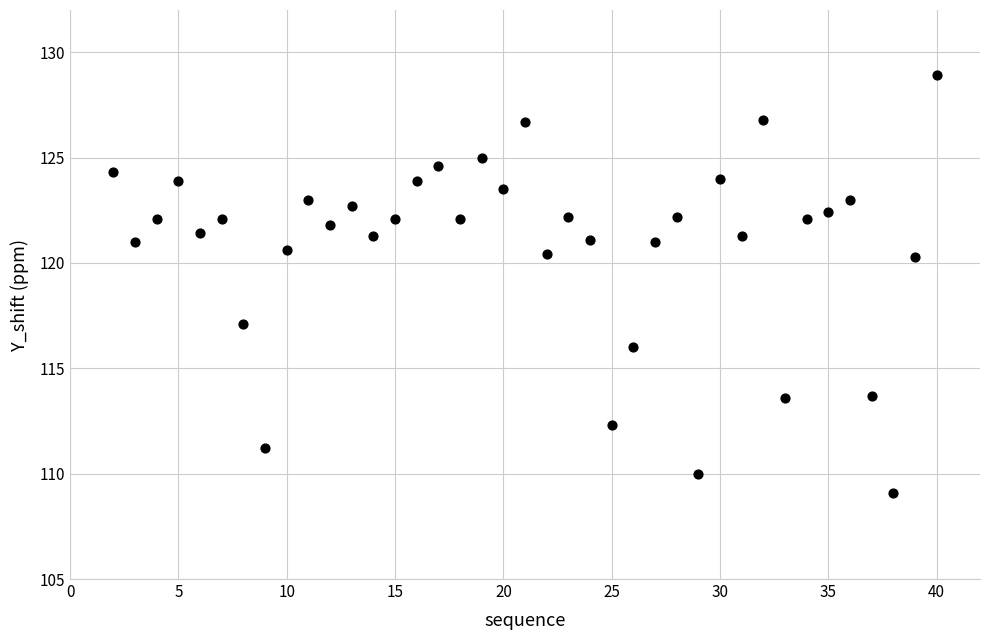

What is the range of X values (max minus min)?

38.0